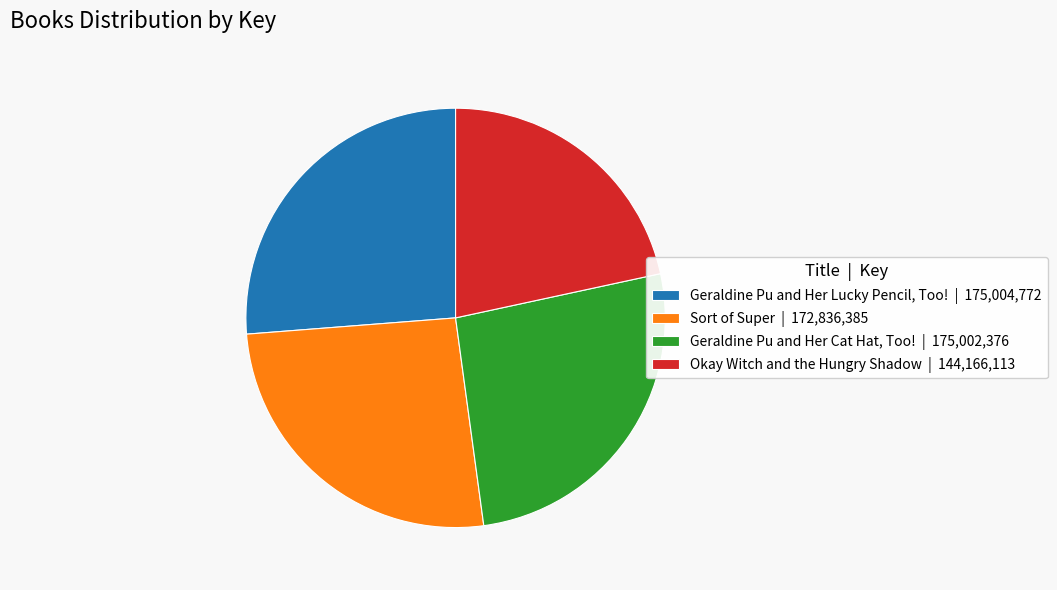

Count the number of slices in the pie.

4